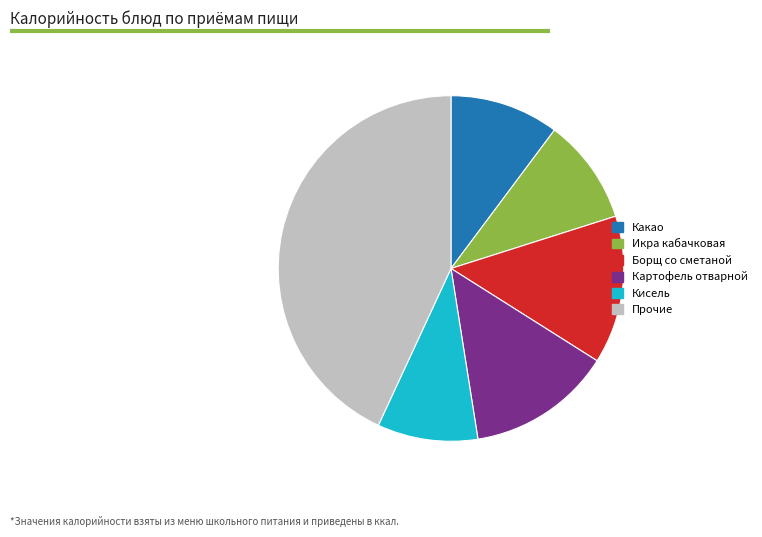

What is the ratio of the value at Борщ со сметаной to the value at Какао?

1.4